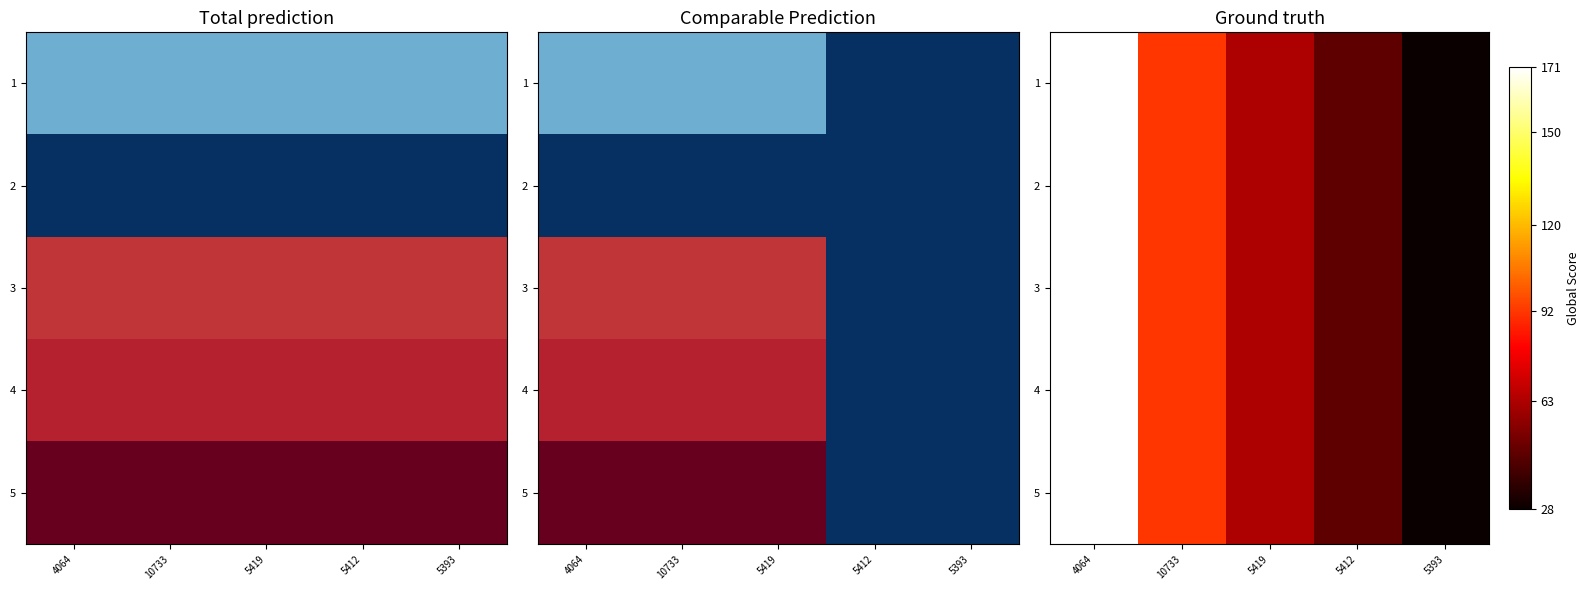

What is the difference between the 1 values at 5419 and 5412?

17